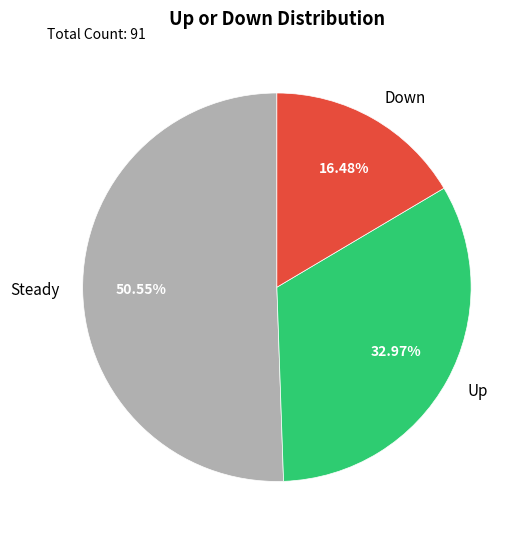

How many slices are in this pie chart?

3